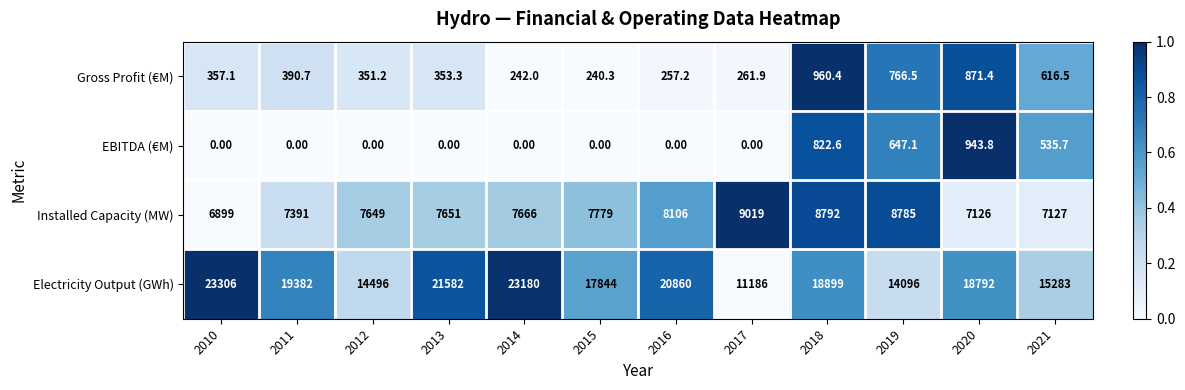

What is the difference between the second highest and minimum values in the Gross Profit (€M) series?

631.1